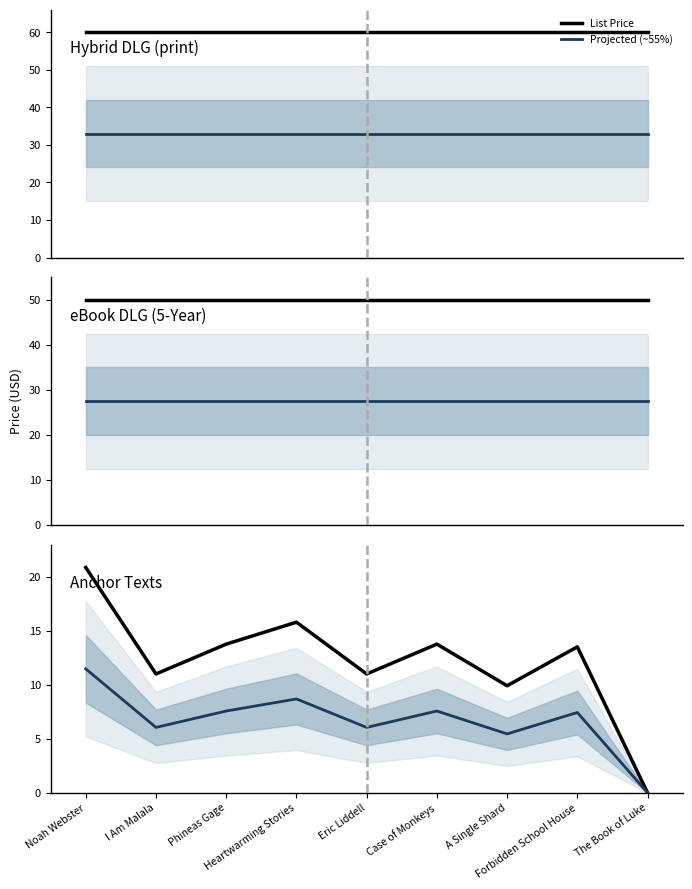

Is this an area chart (filled region under the line)?

No